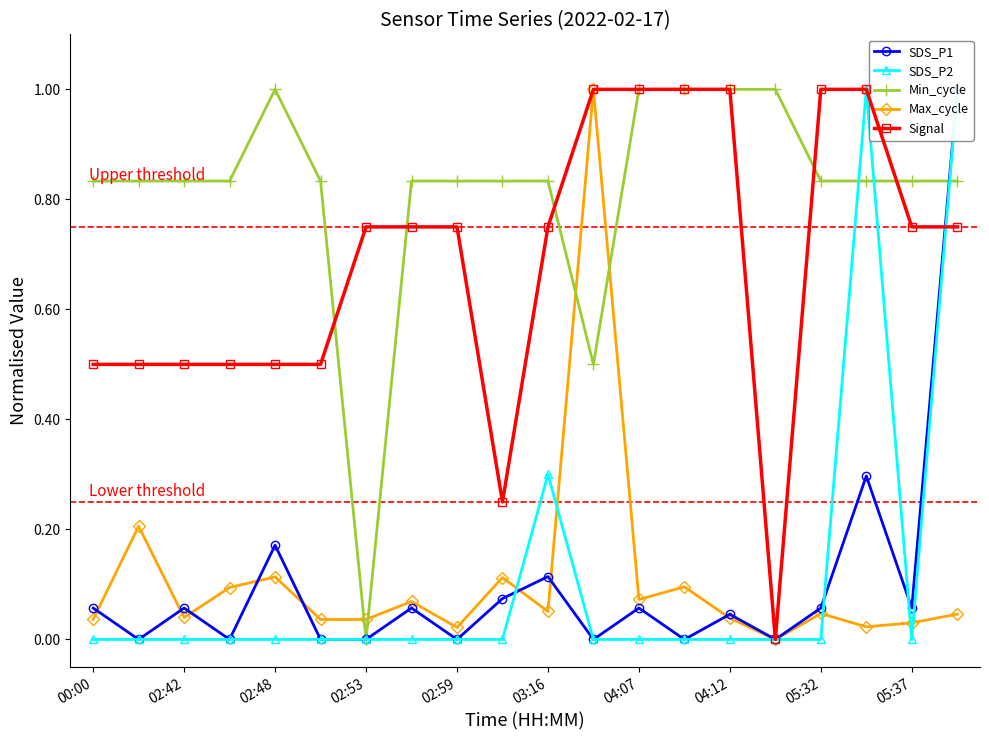

Is it true that Max_cycle equals 0.1 at 02:53?

False